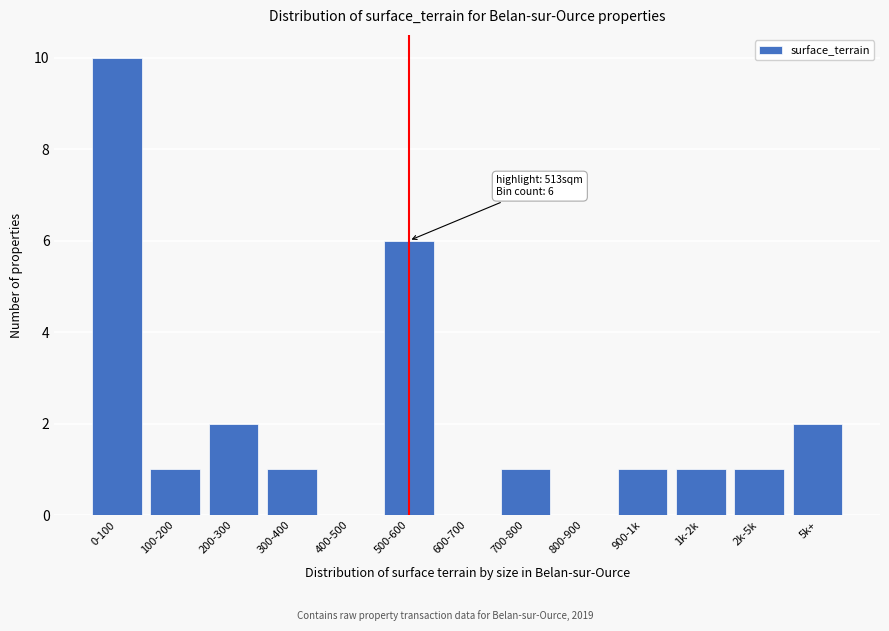

Reading left to right, transcribe all the data shown in this chart.

0-100=10	100-200=1	200-300=2	300-400=1	400-500=0	500-600=6	600-700=0	700-800=1	800-900=0	900-1k=1	1k-2k=1	2k-5k=1	5k+=2